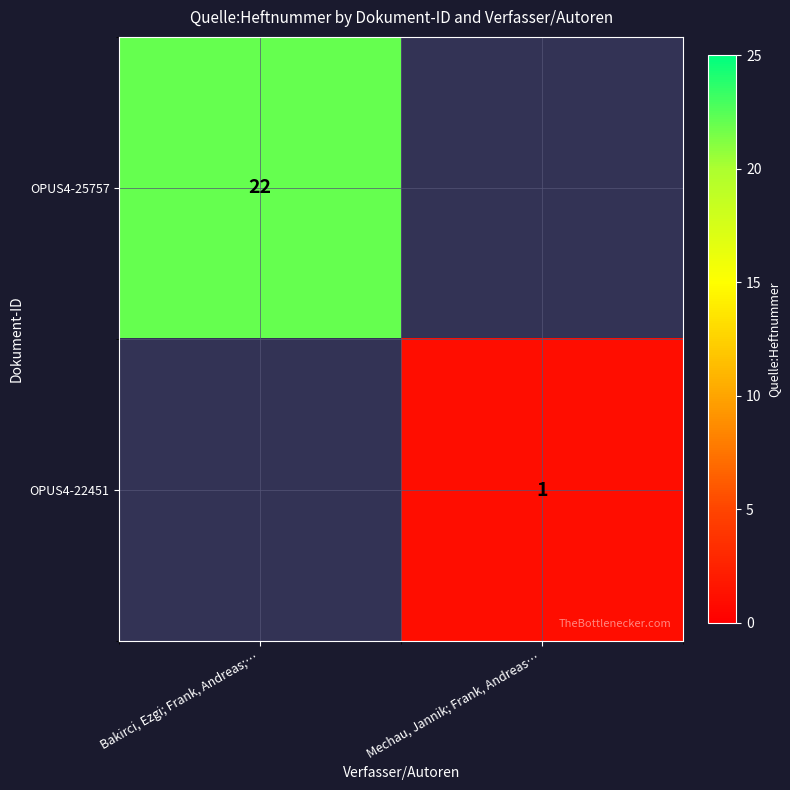

The OPUS4-25757 series shows 22 at Bakirci, Ezgi; Frank, Andreas;…. True or false?

True